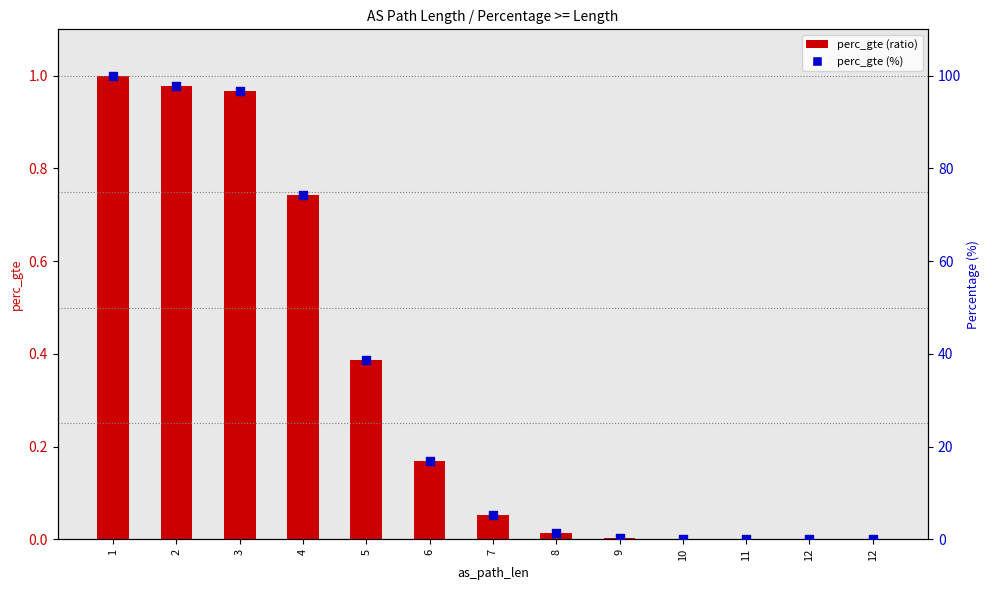

What is the total value across all series at 1?

101.0